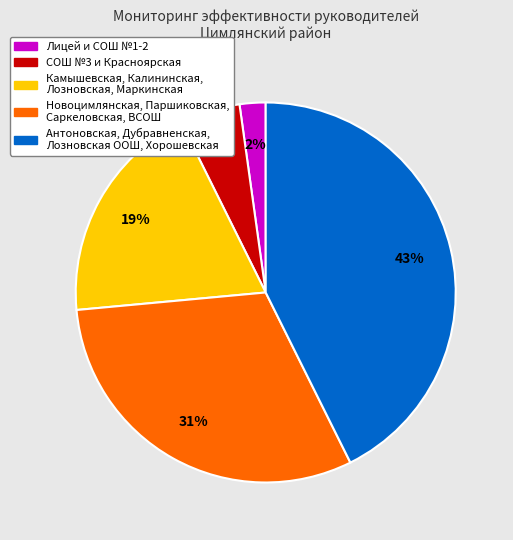

Is there a majority slice in this chart?

No